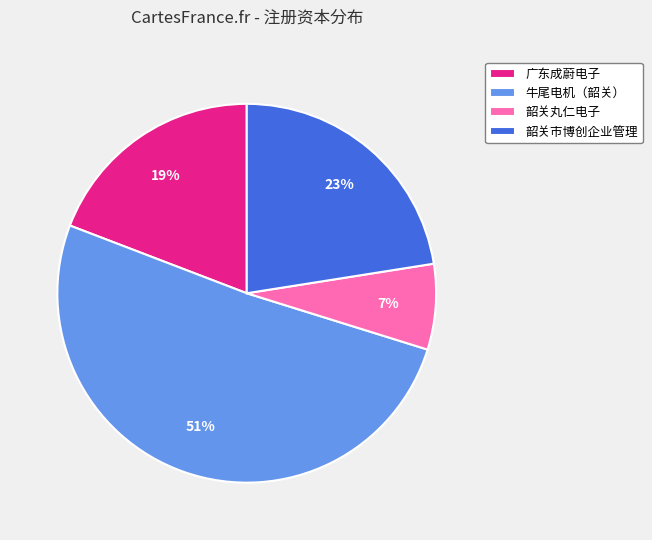

Is the sum of 韶关市博创企业管理 and 韶关丸仁电子 greater than half?

No